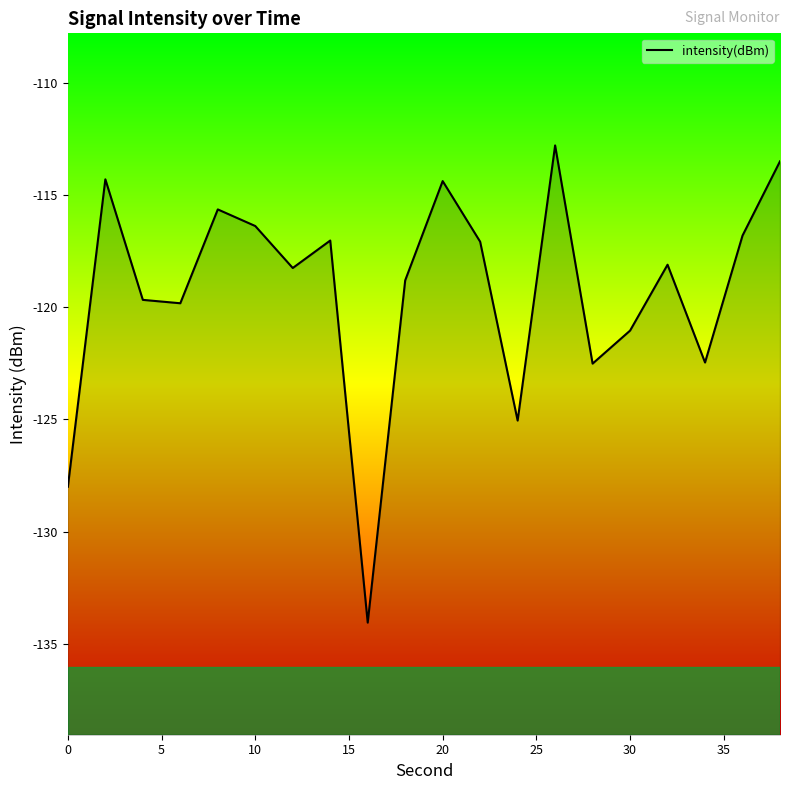

How many interior local peaks (higher than both neighbors) does the data have?

6